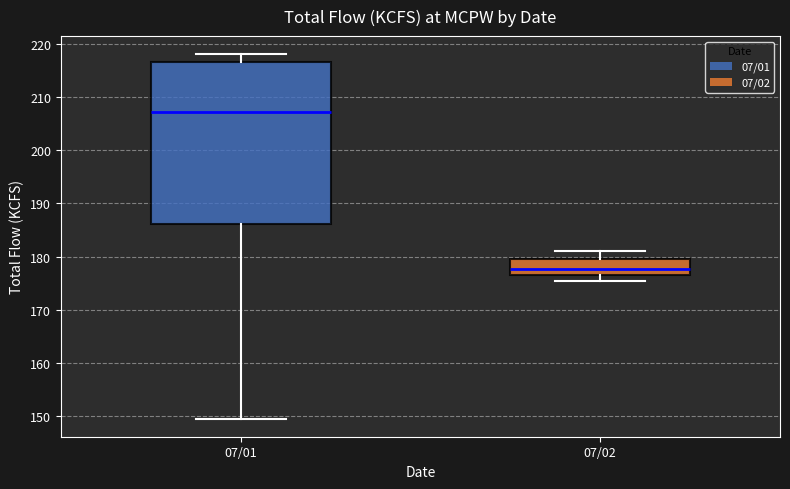

Comparing the boxes themselves (not the whiskers), which one is the tallest?

07/01